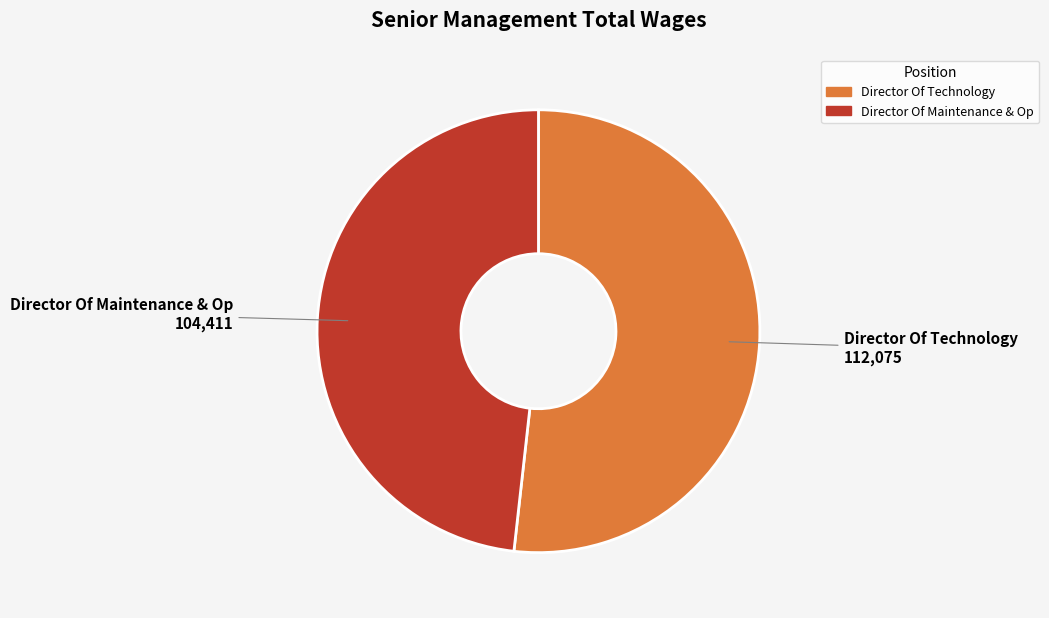

Is it true that Director Of Maintenance & Op is 58% of the pie?

False